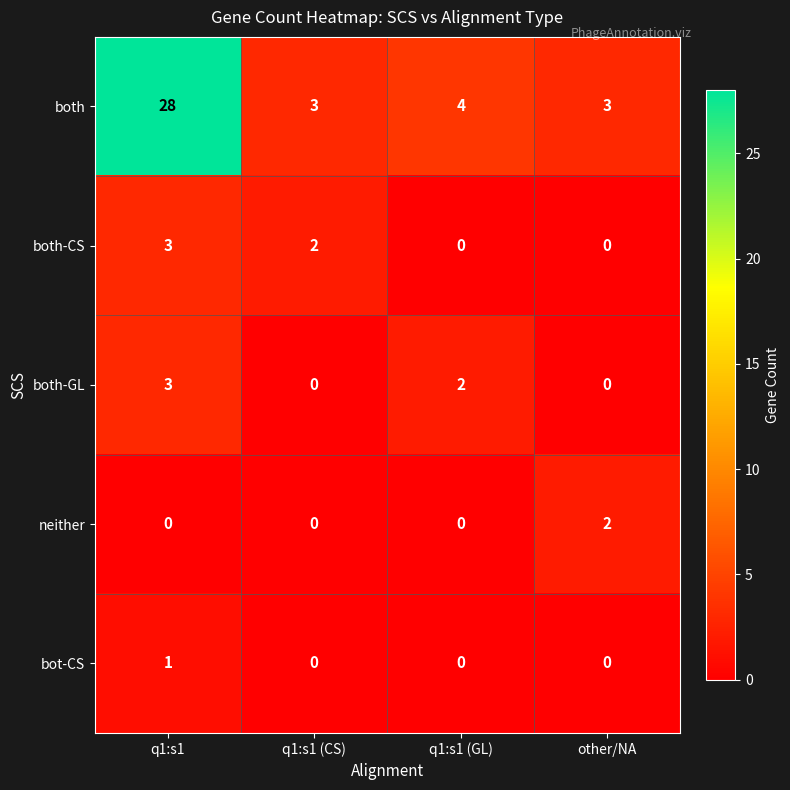

At how many categories does at least one series exceed 5?

1